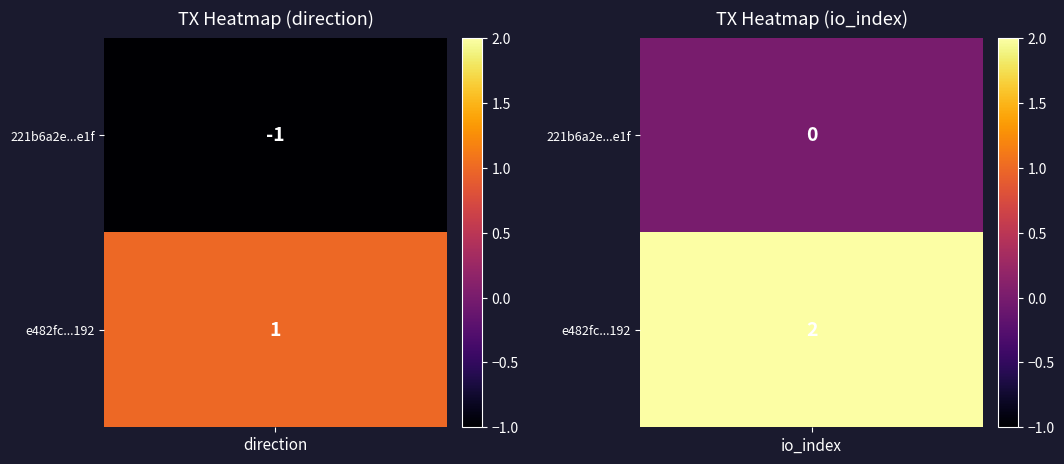

List the series in order of their peak value, lowest first.

221b6a2e35985fb23aa90180521c9d0b6233e1f, e482fc890e6f4d152c28986449567d8d6cff192